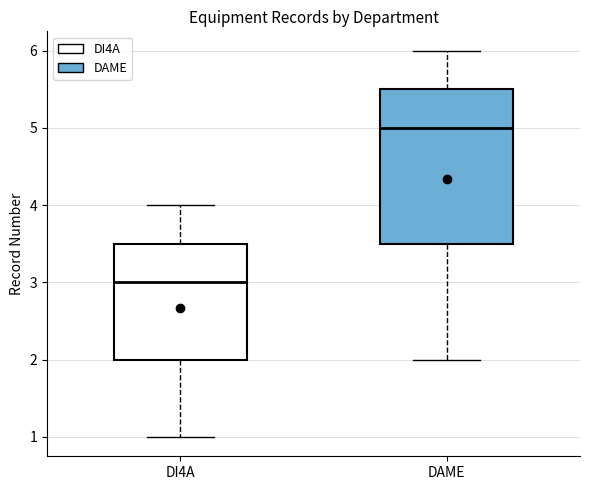

Reading left to right, read every box against the y-axis: the position of its median line, the range the box covers, and the ends of its whiskers. The values are not printed on the chart, so give them approximately, as read against the axis.

DI4A: median 3.0, box 2.0 to 3.5, whiskers 1.0 to 4.0
DAME: median 5.0, box 3.5 to 5.5, whiskers 2.0 to 6.0